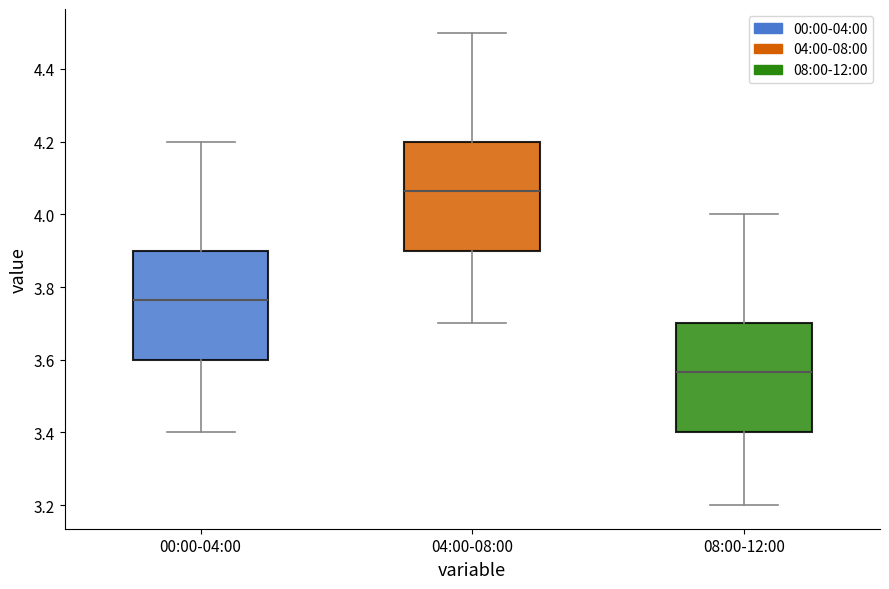

Which box has the highest median line?

04:00-08:00